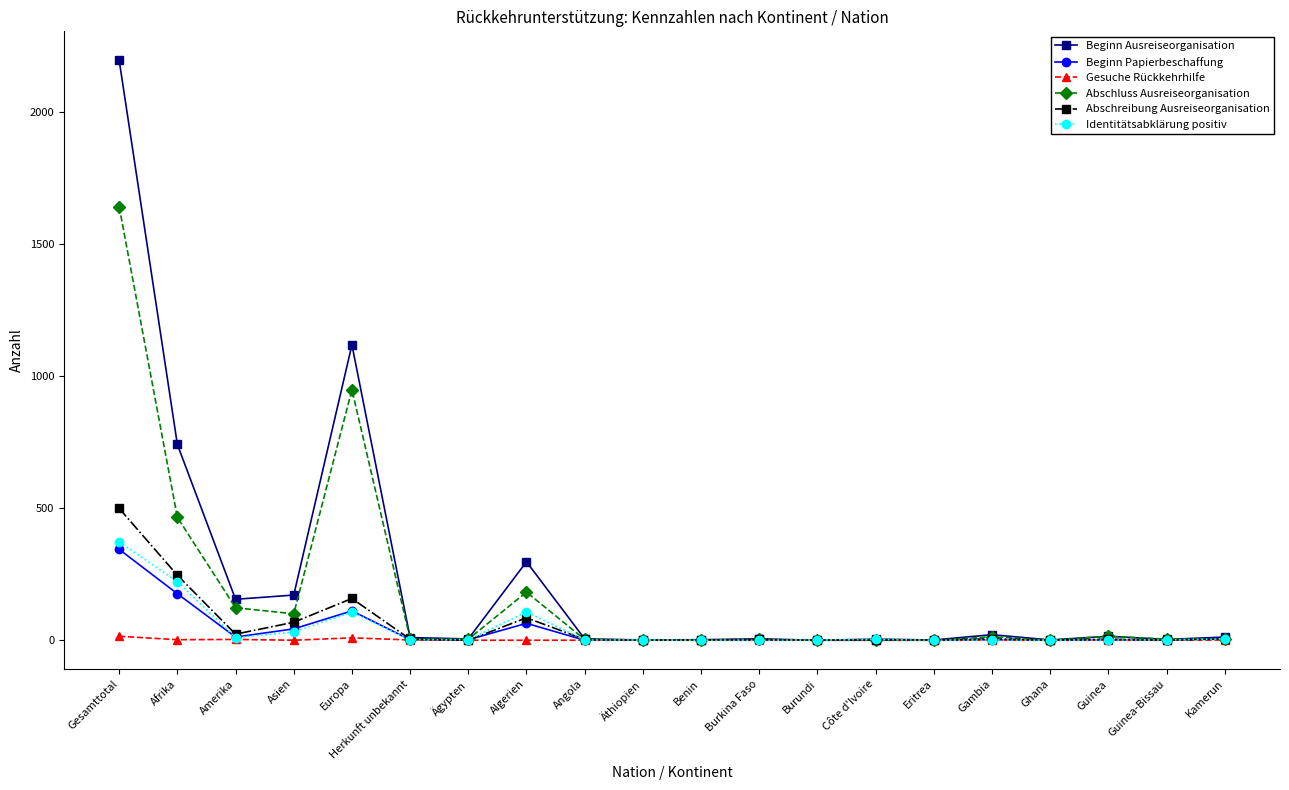

True or false: Abschreibung Ausreiseorganisation has more than 2 points higher than both neighbors.

True